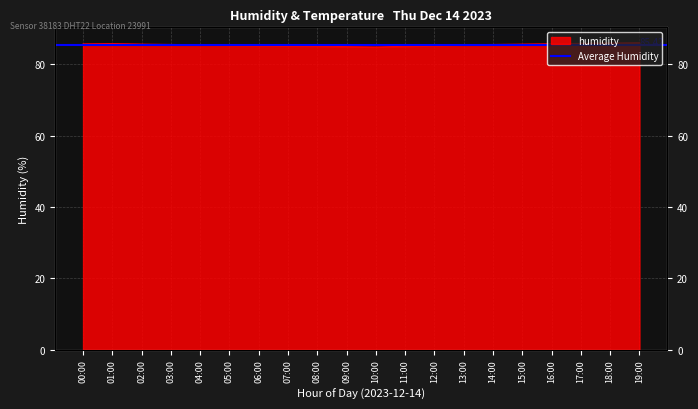

What is the value of the 4th point from the left?

85.5